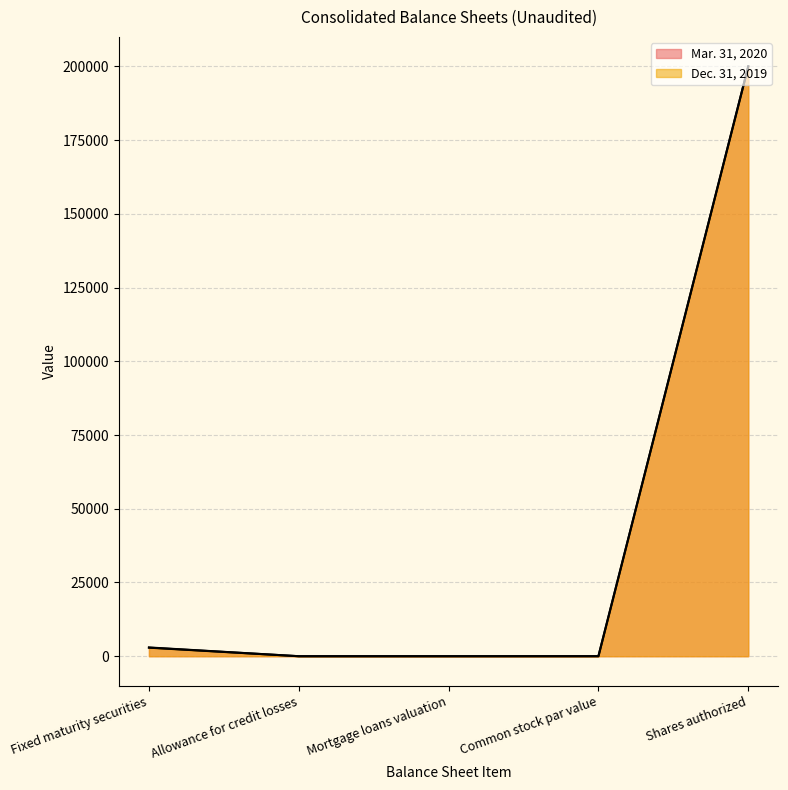

Which has a higher value, Allowance for credit losses or Fixed maturity securities?

Fixed maturity securities